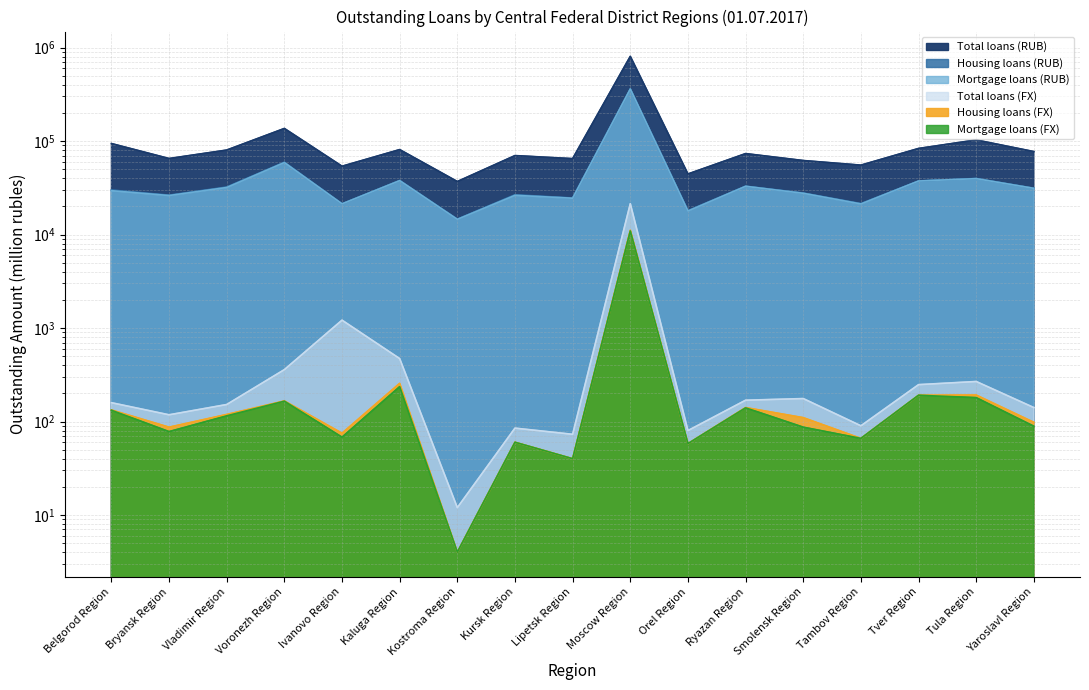

Between Tambov Region and Yaroslavl Region, which series saw the biggest shift?

Total loans (RUB)